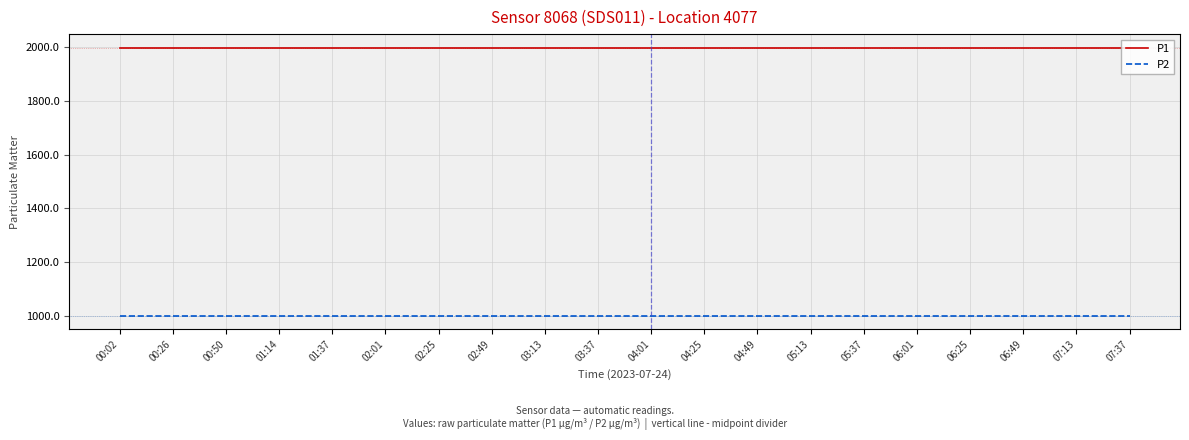

What is the smallest value displayed?

999.9